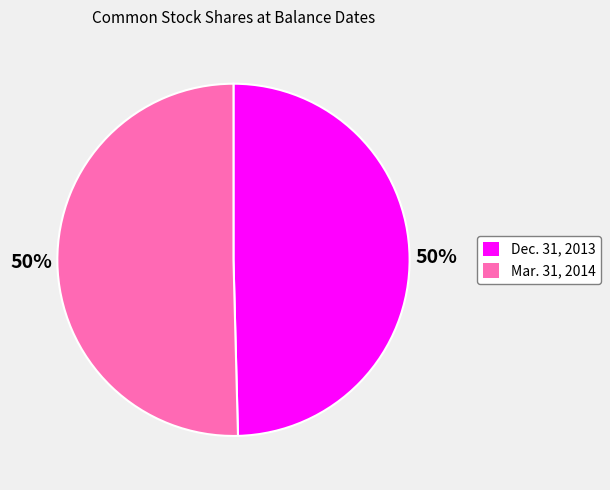

What is the ratio of the value at Dec. 31, 2013 to the value at Mar. 31, 2014?

1.0